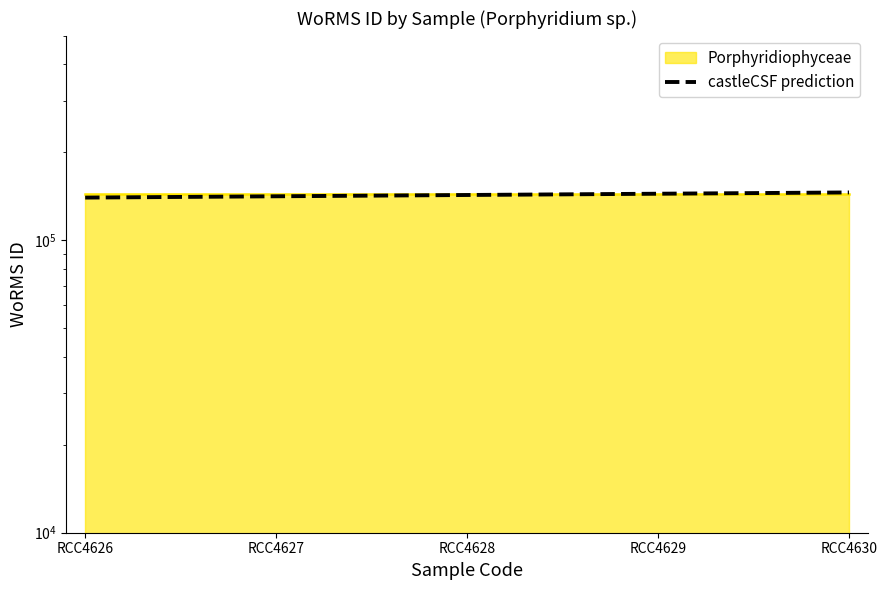

Is it true that the value at RCC4629 is 222136.6?

False